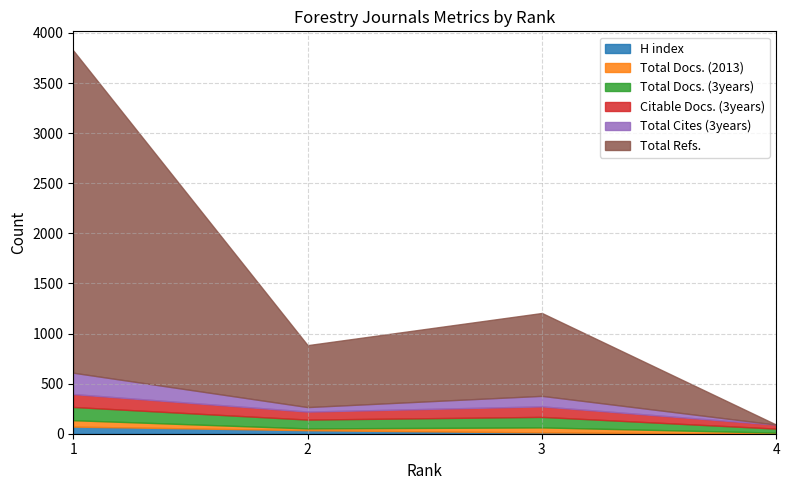

True or false: Total Refs. and Total Cites (3years) cross at least once.

False